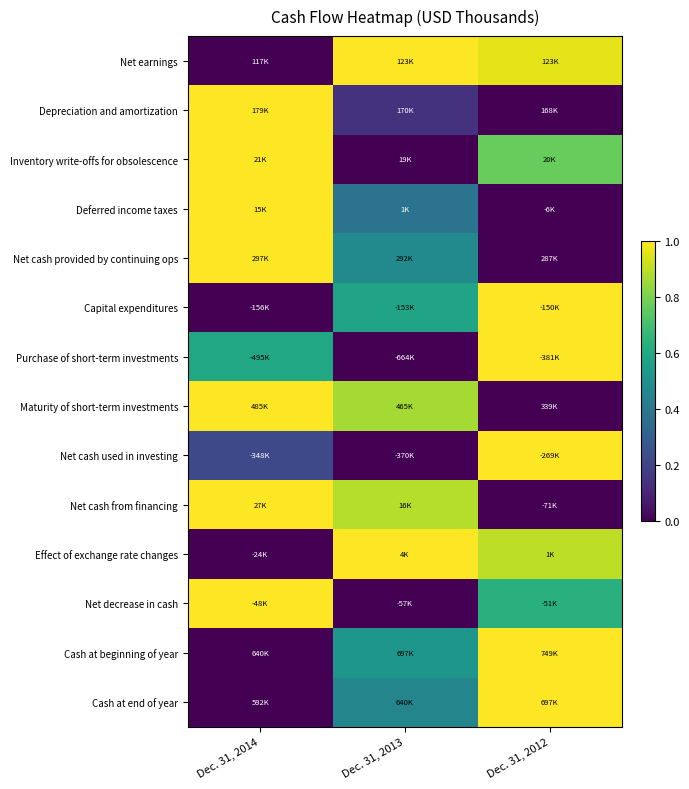

Reading left to right, transcribe all the data shown in this chart.

Net earnings: Dec. 31, 2014=0.0	Dec. 31, 2013=1.0	Dec. 31, 2012=1.0
Depreciation and amortization: Dec. 31, 2014=1.0	Dec. 31, 2013=0.1	Dec. 31, 2012=0.0
Inventory write-offs for obsolescence: Dec. 31, 2014=1.0	Dec. 31, 2013=0.0	Dec. 31, 2012=0.8
Deferred income taxes: Dec. 31, 2014=1.0	Dec. 31, 2013=0.4	Dec. 31, 2012=0.0
Net cash provided by continuing ops: Dec. 31, 2014=1.0	Dec. 31, 2013=0.5	Dec. 31, 2012=0.0
Capital expenditures: Dec. 31, 2014=0.0	Dec. 31, 2013=0.6	Dec. 31, 2012=1.0
Purchase of short-term investments: Dec. 31, 2014=0.6	Dec. 31, 2013=0.0	Dec. 31, 2012=1.0
Maturity of short-term investments: Dec. 31, 2014=1.0	Dec. 31, 2013=0.9	Dec. 31, 2012=0.0
Net cash used in investing: Dec. 31, 2014=0.2	Dec. 31, 2013=0.0	Dec. 31, 2012=1.0
Net cash from financing: Dec. 31, 2014=1.0	Dec. 31, 2013=0.9	Dec. 31, 2012=0.0
Effect of exchange rate changes: Dec. 31, 2014=0.0	Dec. 31, 2013=1.0	Dec. 31, 2012=0.9
Net decrease in cash: Dec. 31, 2014=1.0	Dec. 31, 2013=0.0	Dec. 31, 2012=0.6
Cash at beginning of year: Dec. 31, 2014=0.0	Dec. 31, 2013=0.5	Dec. 31, 2012=1.0
Cash at end of year: Dec. 31, 2014=0.0	Dec. 31, 2013=0.5	Dec. 31, 2012=1.0